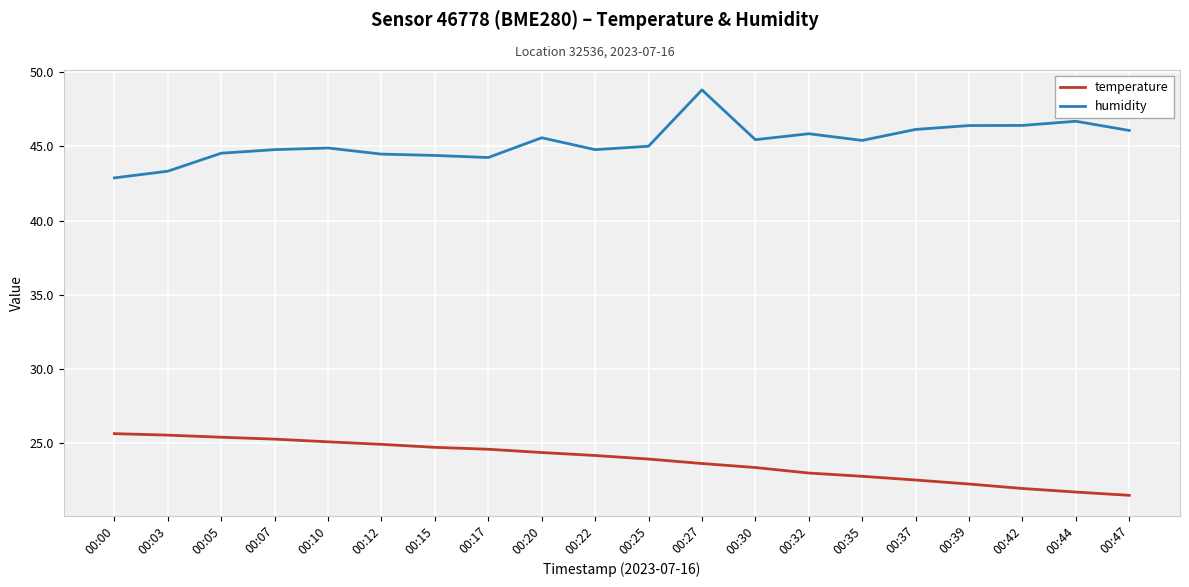

Rank the series by their maximum value, from lowest to highest.

temperature, humidity